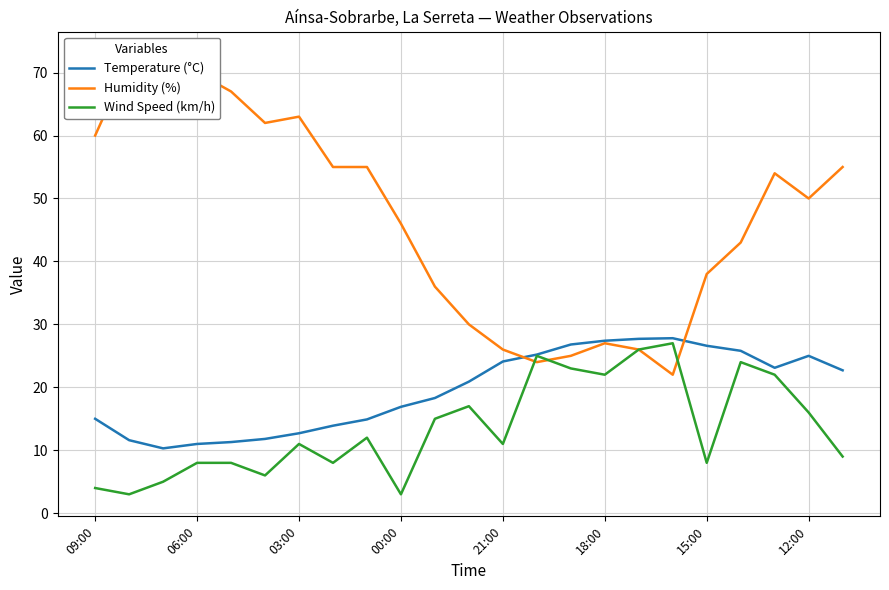

What is the minimum value for Humidity (%)?

22.0